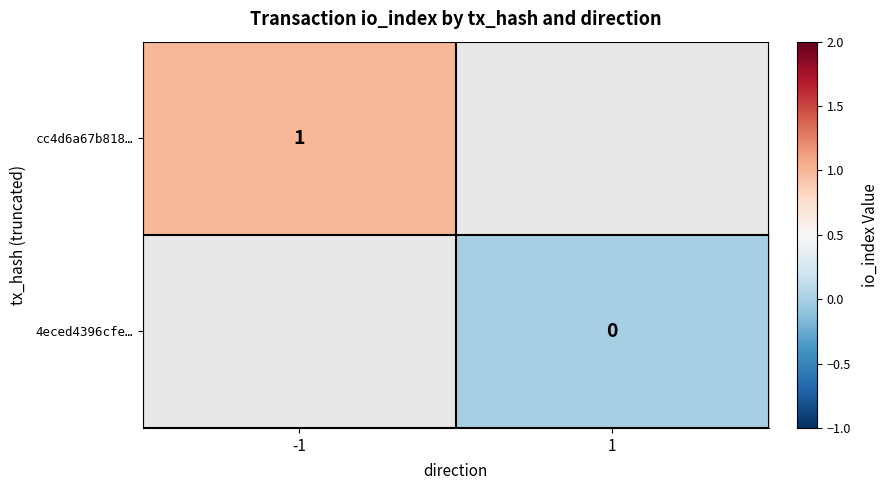

Is it true that cc4d6a67b818… equals 1 at -1?

True